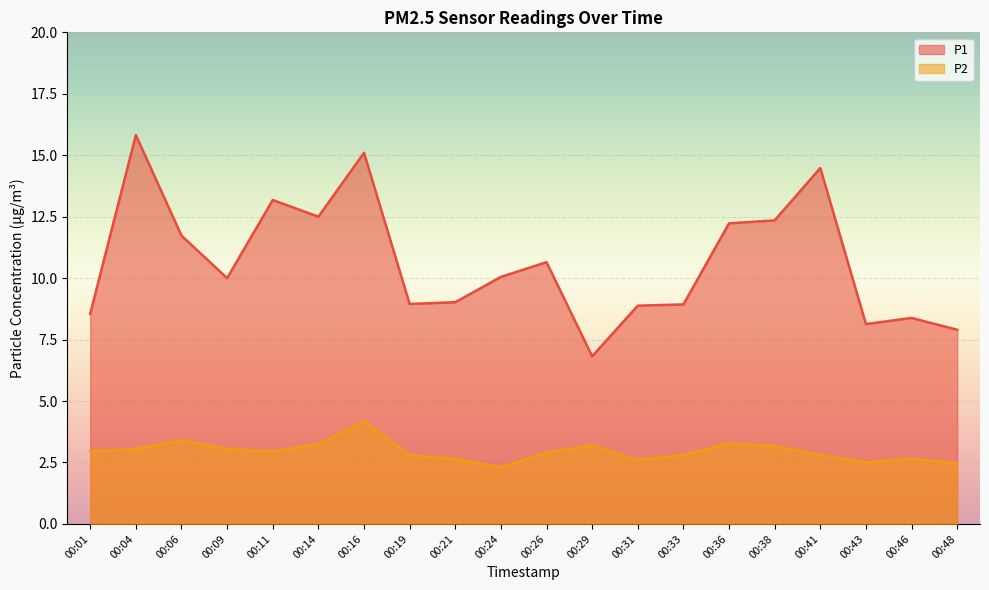

What is the minimum value shown in the chart?

2.3